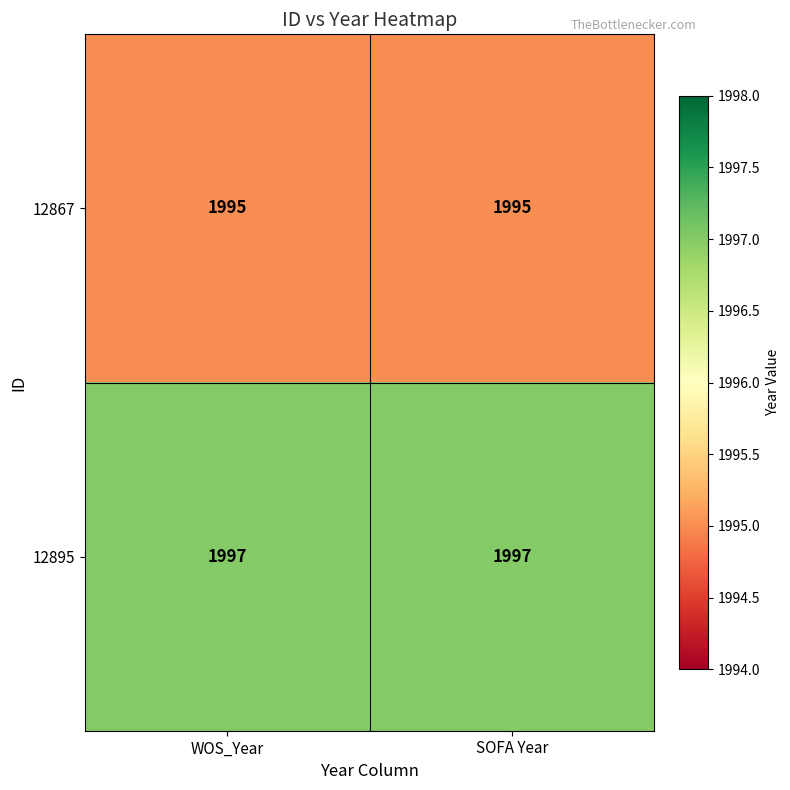

Rank the series by their maximum value, from highest to lowest.

12895, 12867